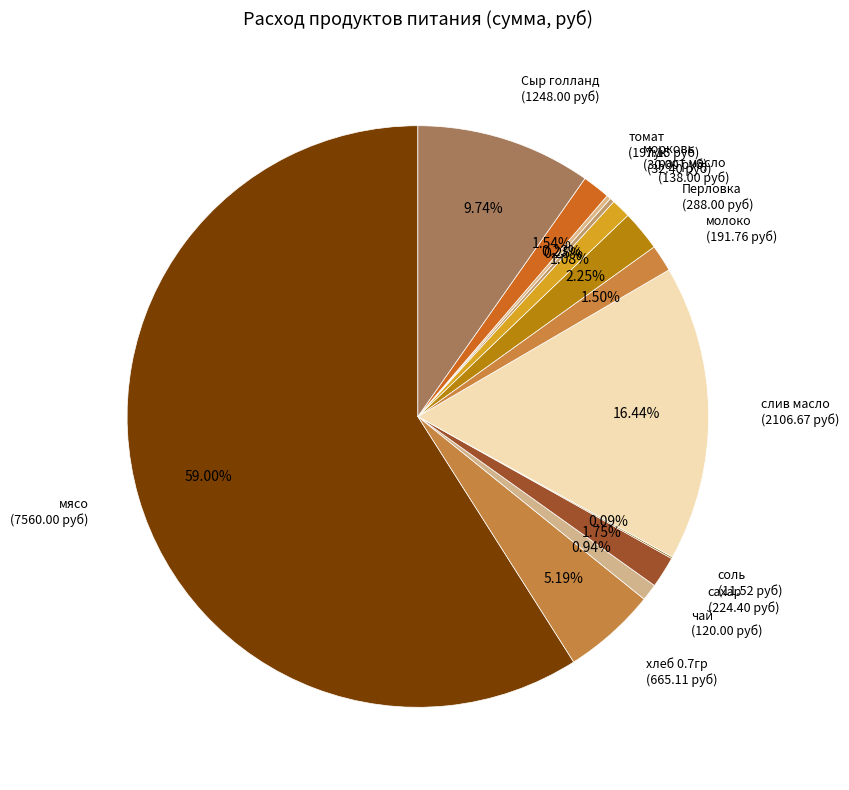

Is it true that Перловка is 14% of the pie?

False